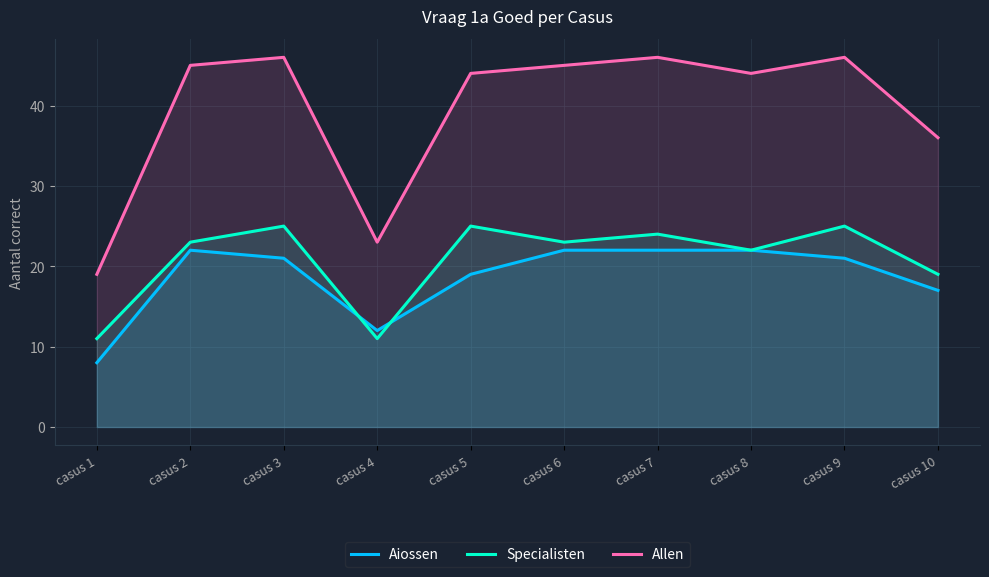

Between casus 5 and casus 8, which series saw the biggest shift?

Aiossen